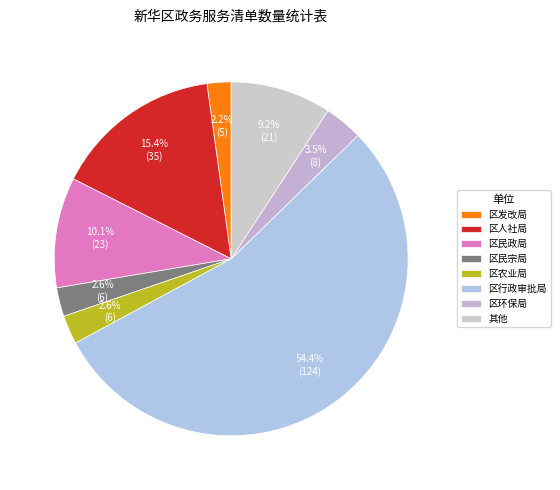

How many slices are in this pie chart?

8